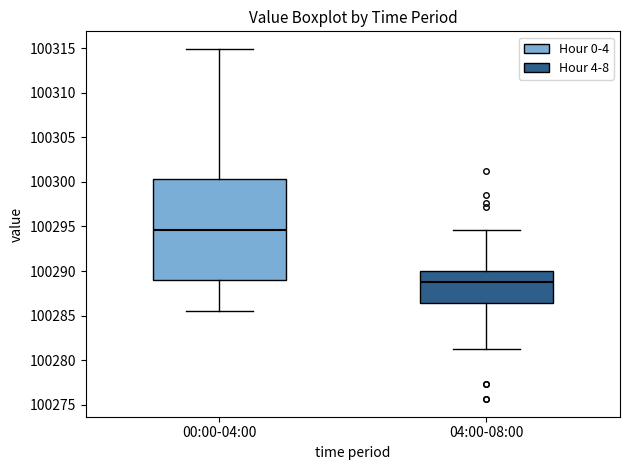

Where is the upper edge of the box for 04:00-08:00 on the y-axis? The values are not printed on the chart, so give them approximately, as read against the axis.

100290.0